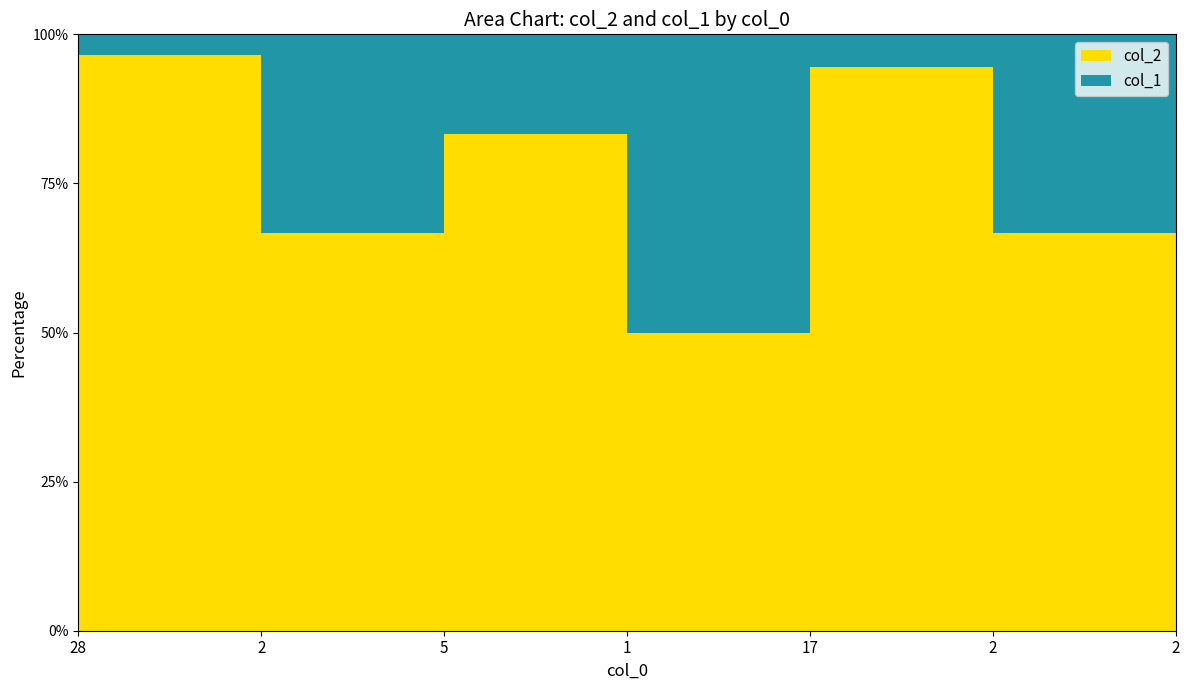

Rank the series by their maximum value, from lowest to highest.

col_1, col_2